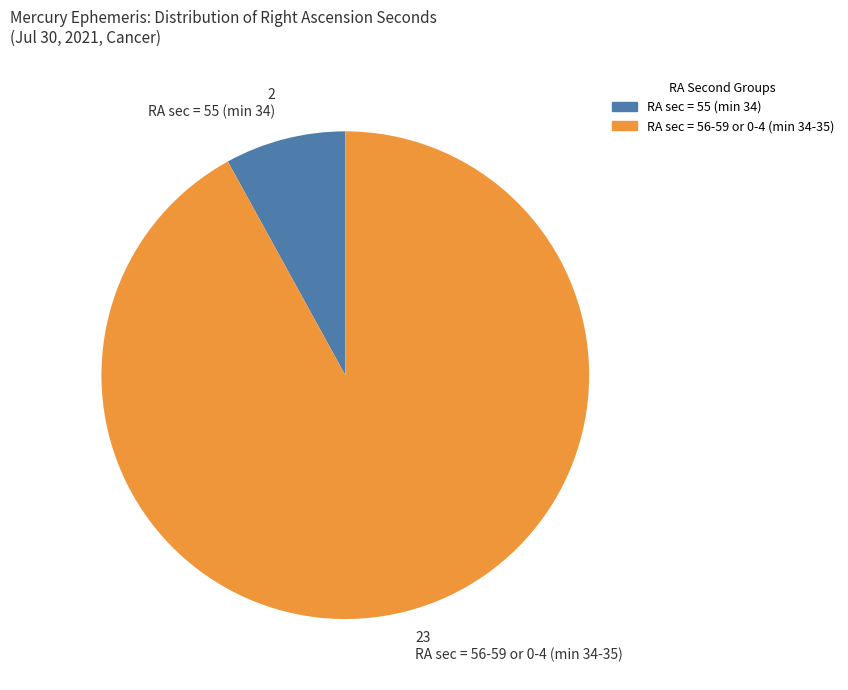

Between RA sec = 56-59 or 0-4 (min 34-35) and RA sec = 55 (min 34), which is larger?

RA sec = 56-59 or 0-4 (min 34-35)